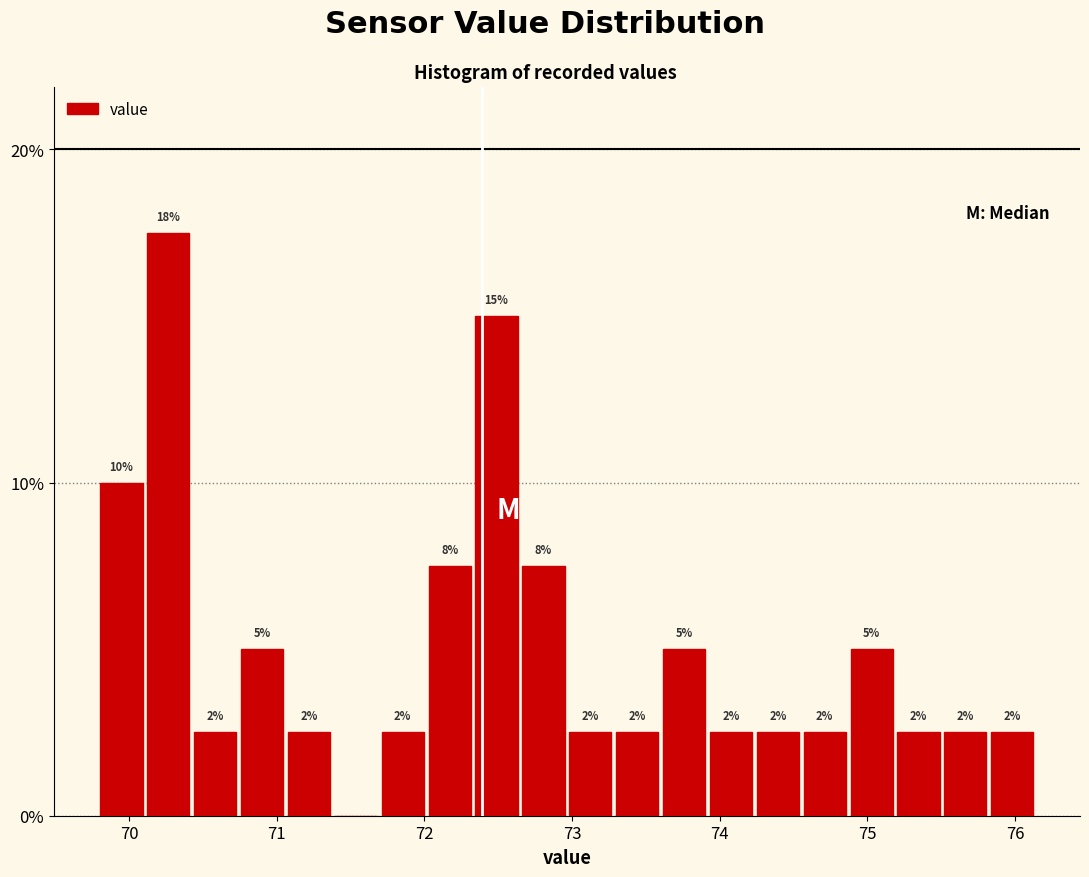

Read against the x-axis, roughly where is the centre of the tallest bar?

70.3